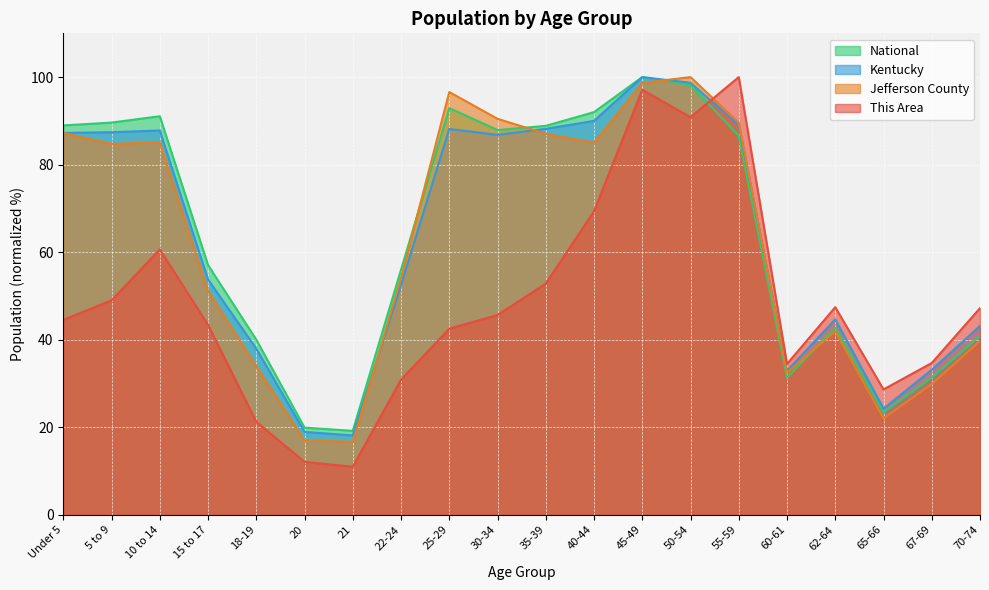

Is the value of Kentucky at 55-59 greater than the value of This Area at 18-19?

Yes